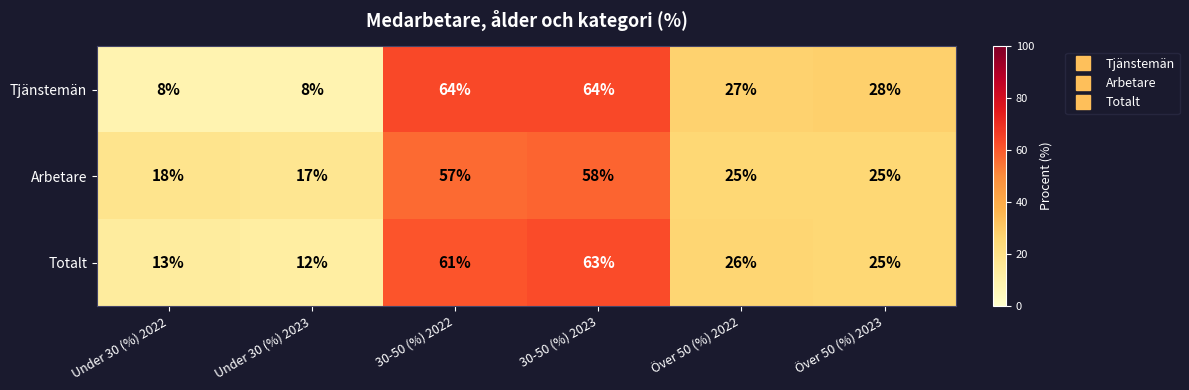

The value of Totalt at 30-50 (%) 2022 is 90. True or false?

False